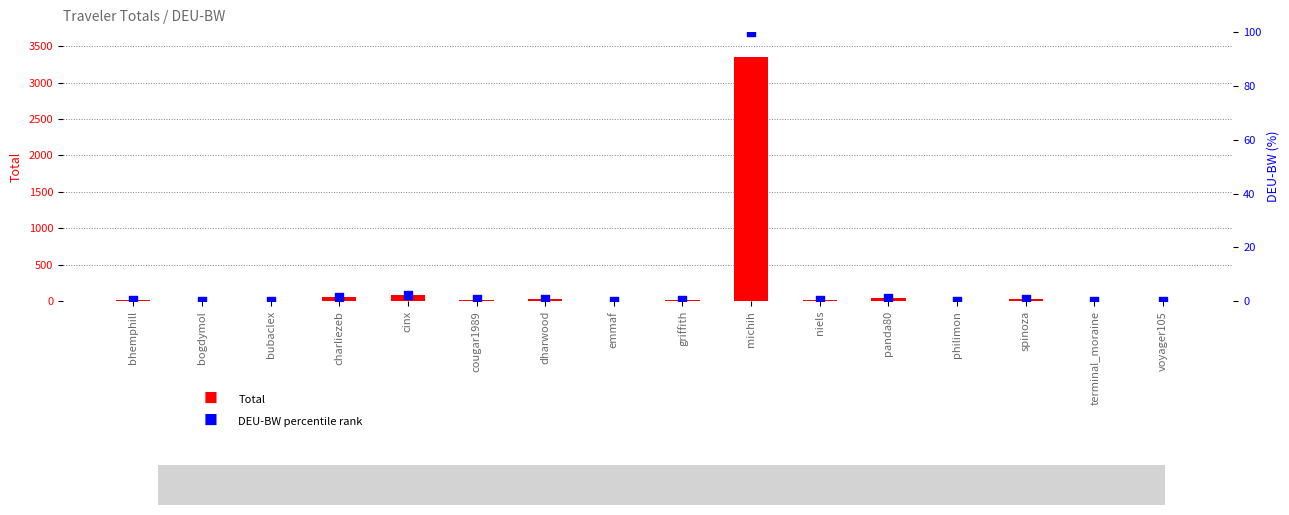

Which series contains the lowest Y value?

DEU-BW percentile